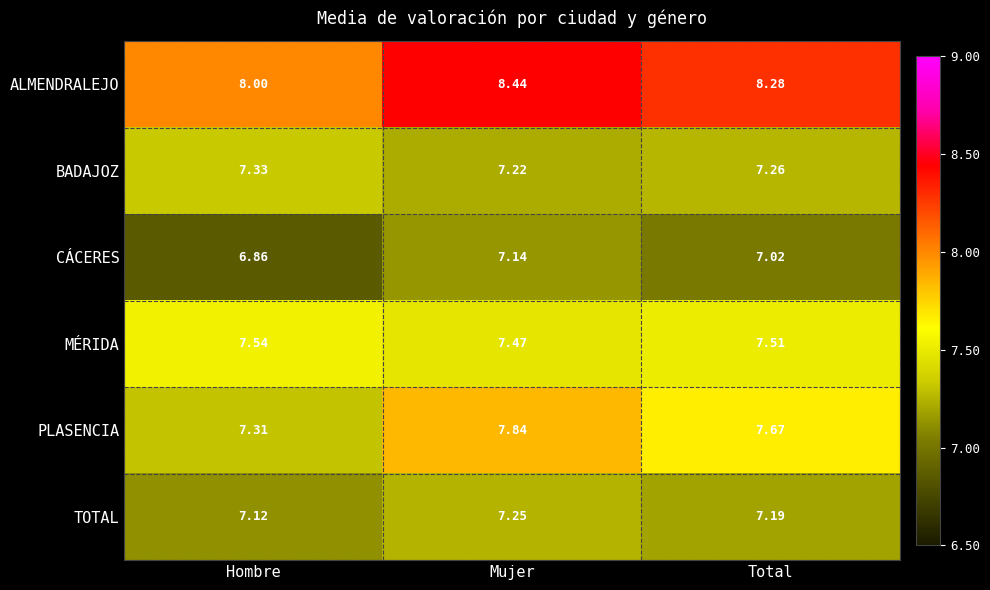

What is the spread (max minus min) of values at Total?

1.3